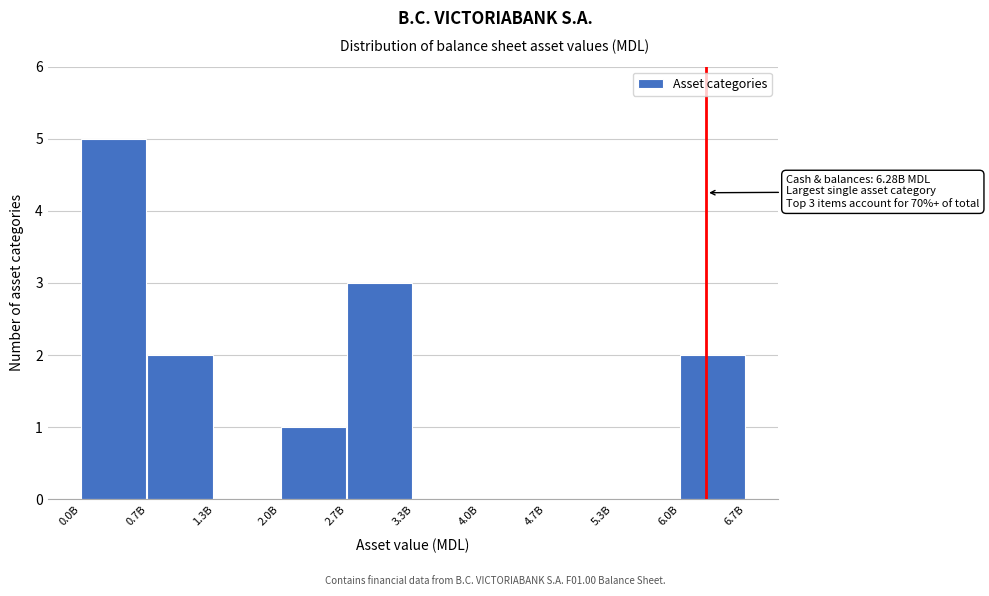

Reading left to right, list all the values displayed in this chart.

0.0B=5	0.7B=2	1.3B=0	2.0B=1	2.7B=3	3.3B=0	4.0B=0	4.7B=0	5.3B=0	6.0B=2